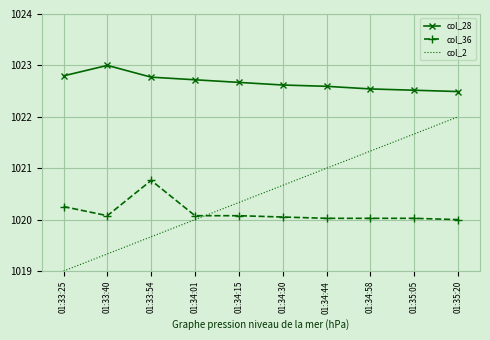

How many col_28 values are between 1022 and 1023?

10